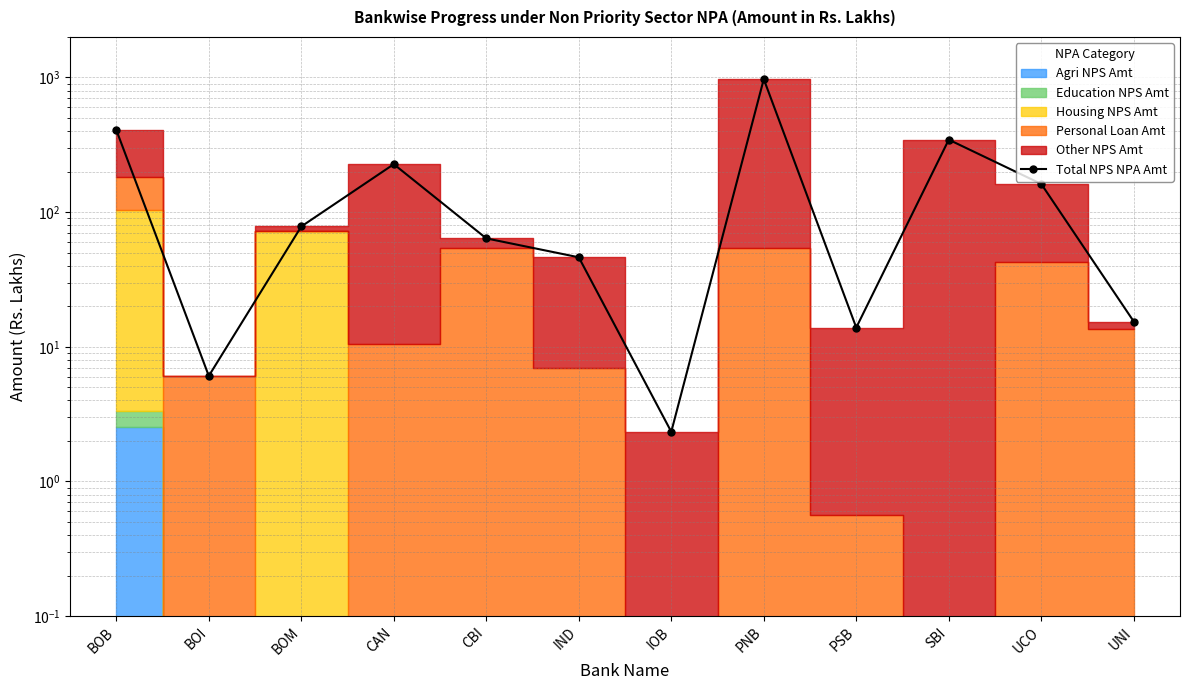

Which has a higher value, UNI or IOB?

UNI